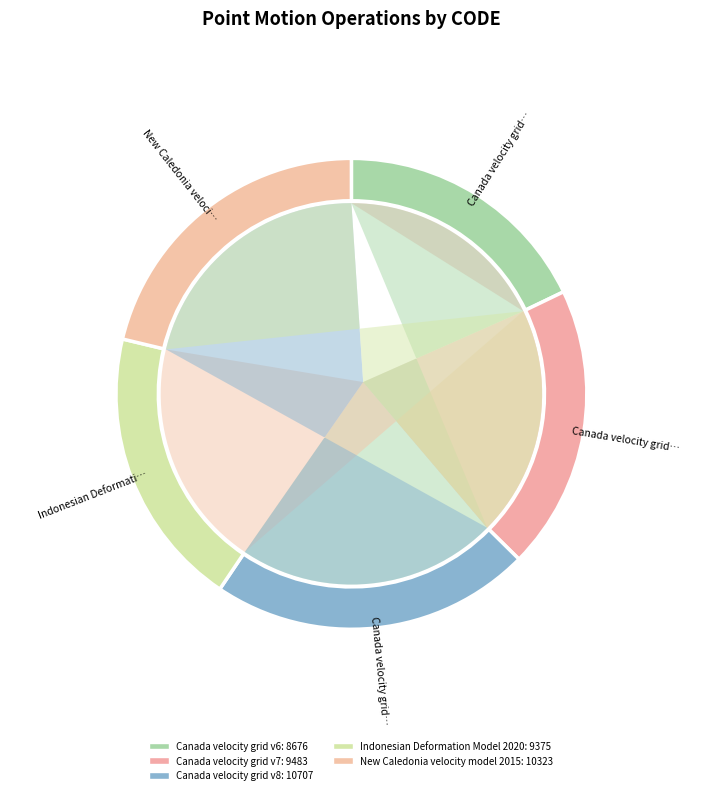

Is New Caledonia velocity model 2015 the majority of the pie?

No